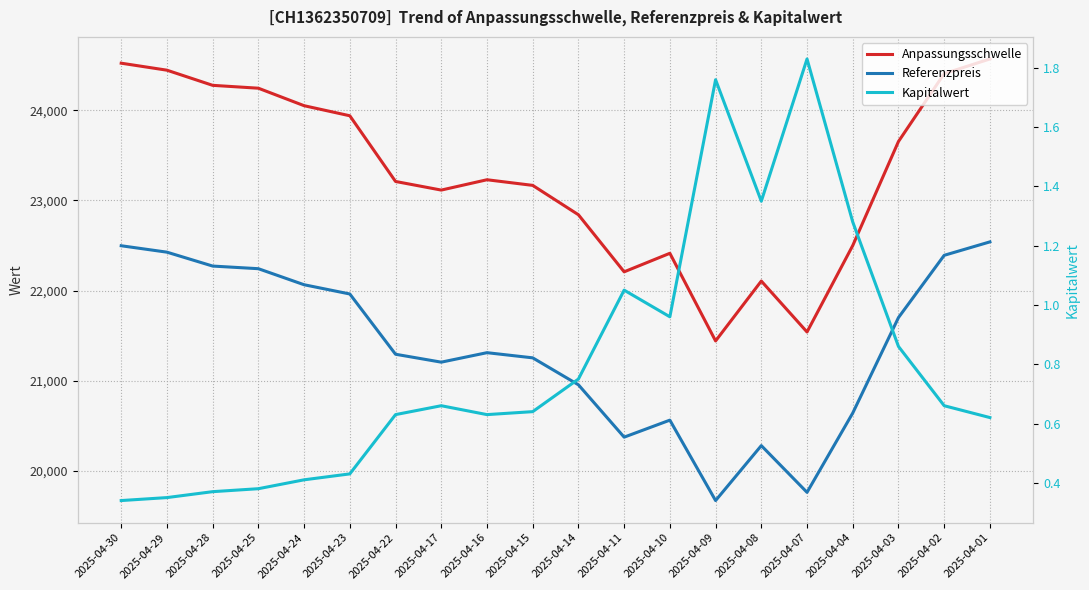

Reading left to right, list all the values displayed in this chart.

Anpassungsschwelle: 24521.7	24444.2	24276.1	24244.3	24050.3	23938.5	23209.9	23114.4	23229.0	23166.5	22840.8	22207.8	22413.4	21441.3	22105.5	21540.5	22499.5	23653.4	24406.0	24568.6
Referenzpreis: 22497.0	22425.8	22271.7	22242.5	22064.5	21962.0	21293.5	21205.9	21311.0	21253.7	20954.8	20374.1	20562.7	19670.9	20280.3	19761.9	20641.7	21700.4	22390.8	22540.0
Kapitalwert: 0.3	0.3	0.4	0.4	0.4	0.4	0.6	0.7	0.6	0.6	0.8	1.1	1.0	1.8	1.4	1.8	1.3	0.9	0.7	0.6